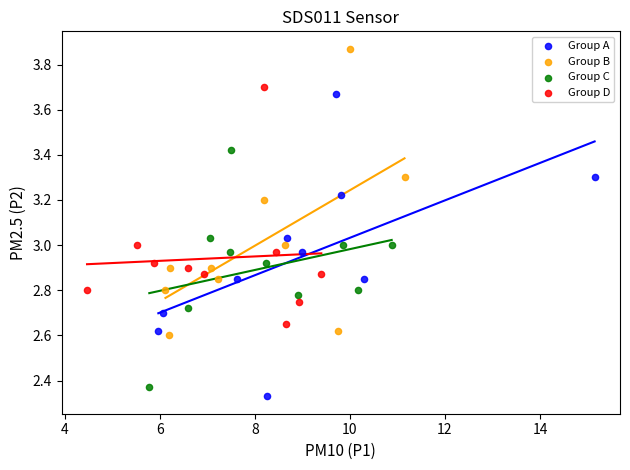

Which series reaches the minimum Y coordinate?

Group A